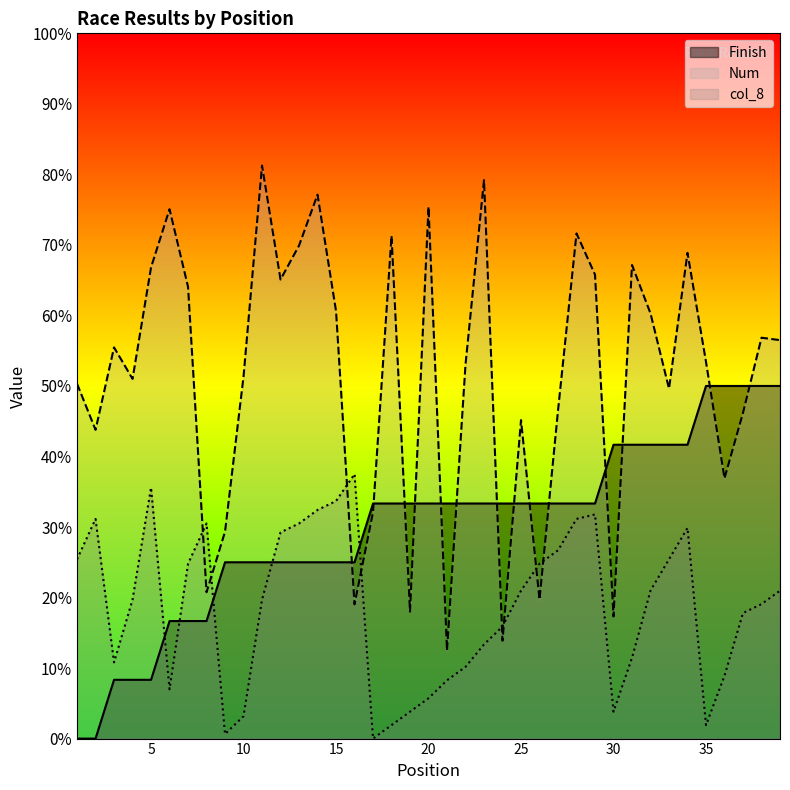

Which series ends up on top after the final intersection of col_8 and Num?

Num